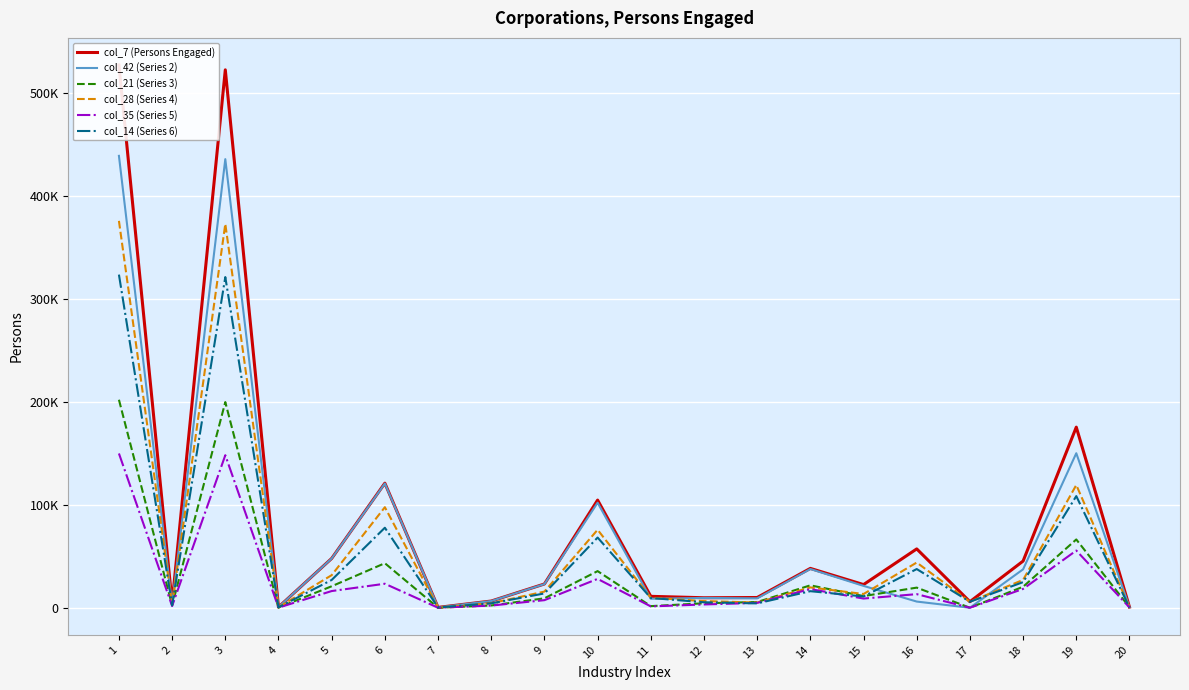

What is the average value of the col_42 (Series 2) series?

73024